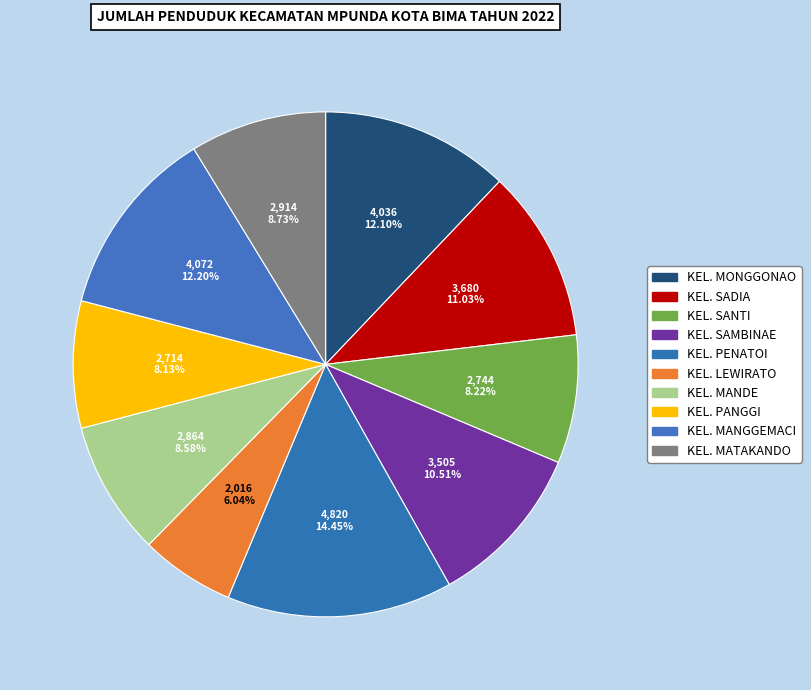

Approximately how many times larger is the value at KEL. LEWIRATO compared to KEL. PANGGI?

0.7